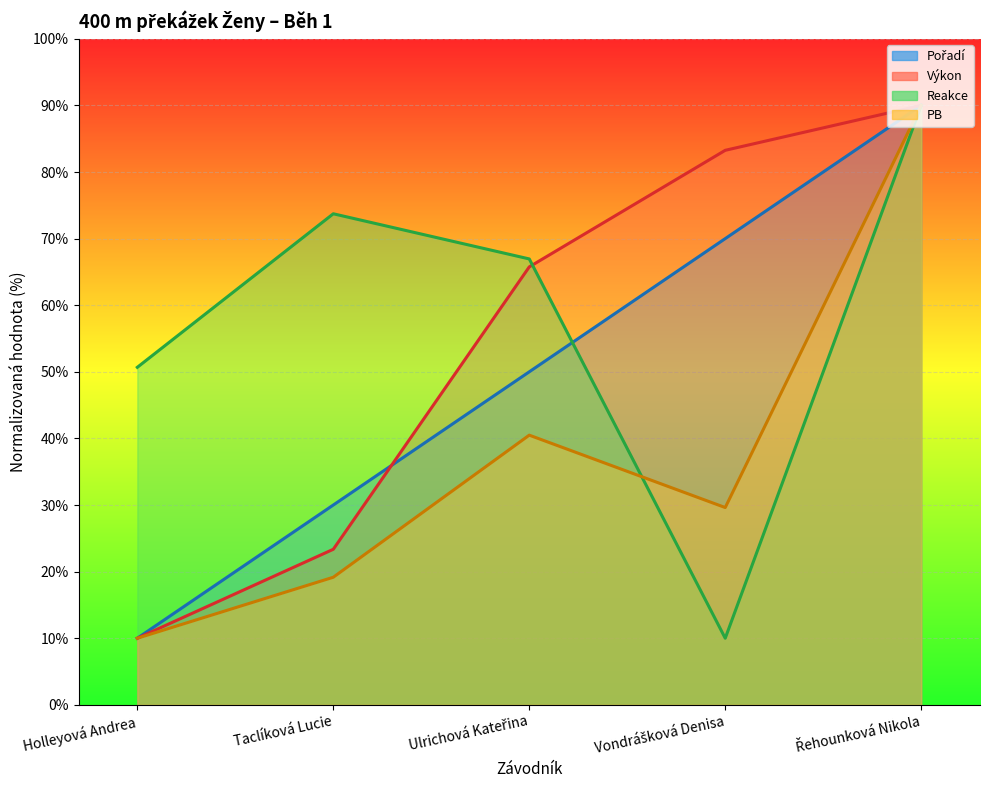

How many interior local valleys does the Reakce series have?

1